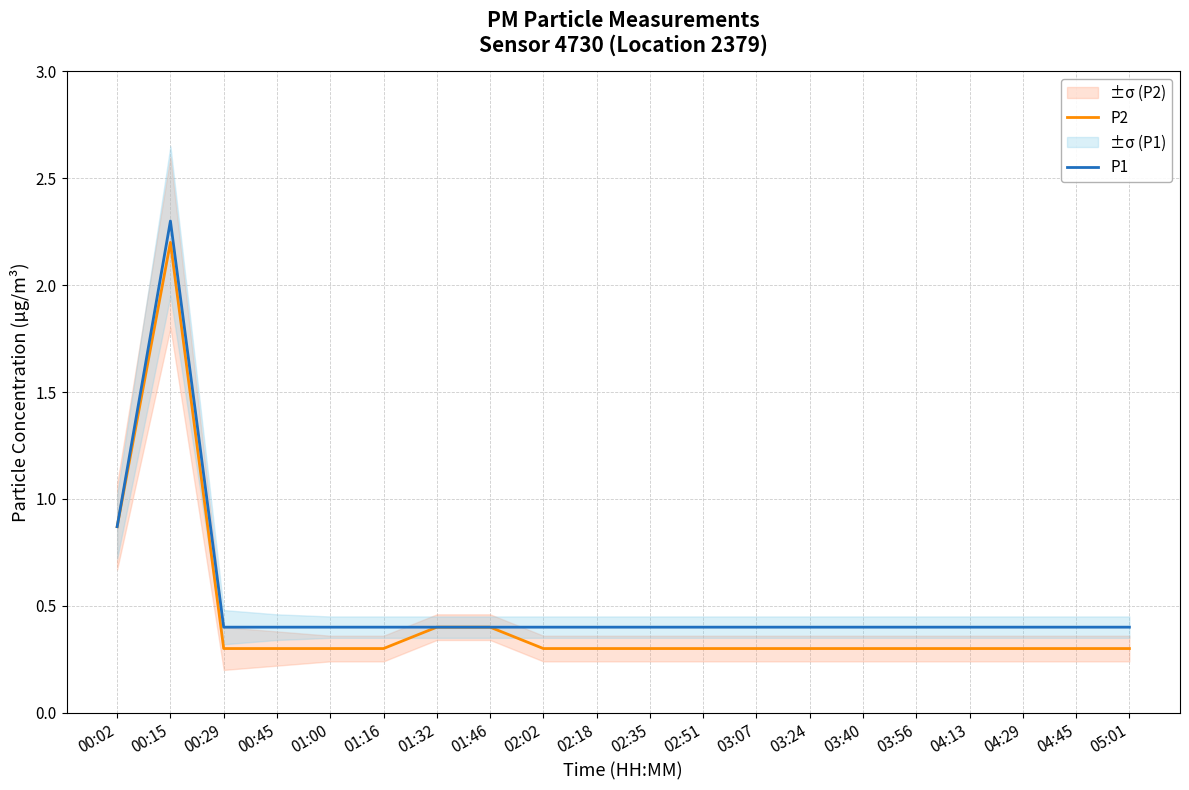

True or false: P2 and P1 intersect in this chart.

False